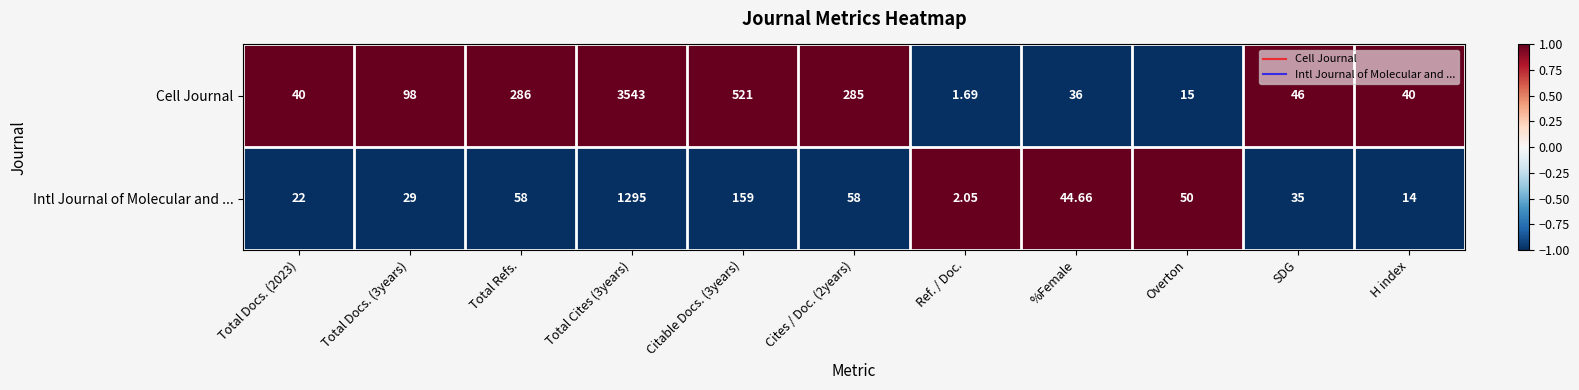

At which label does Cell Journal reach its minimum?

Ref. / Doc.